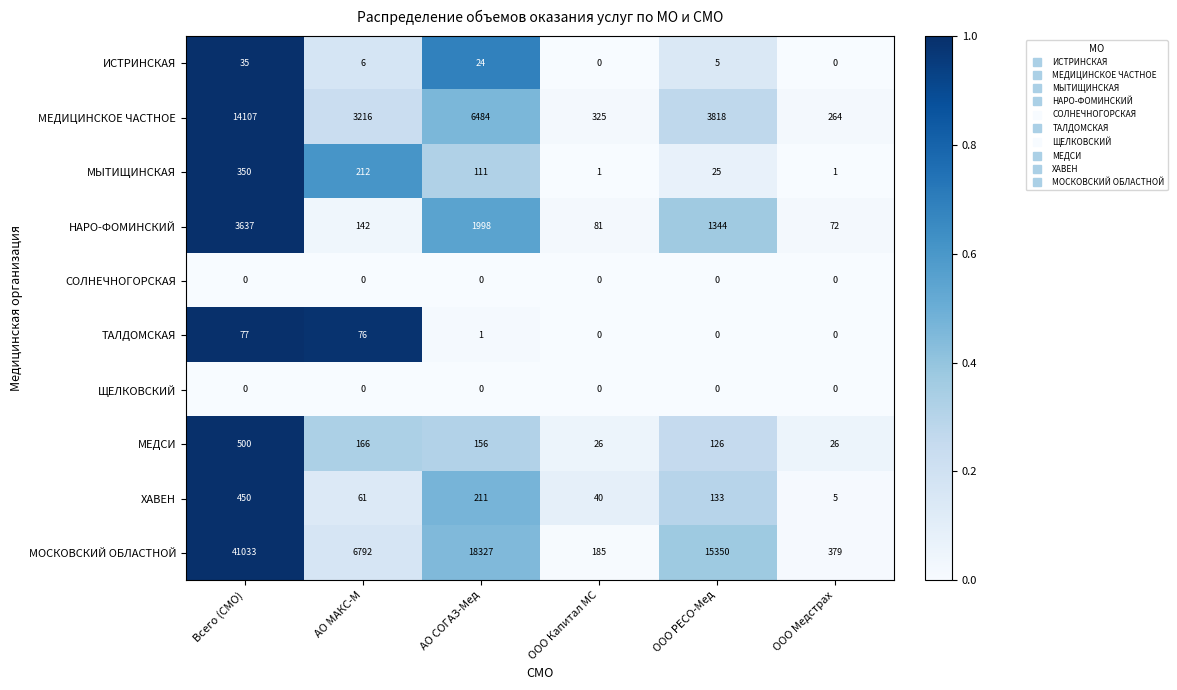

Which series has the widest spread of values?

МОСКОВСКИЙ ОБЛАСТНОЙ